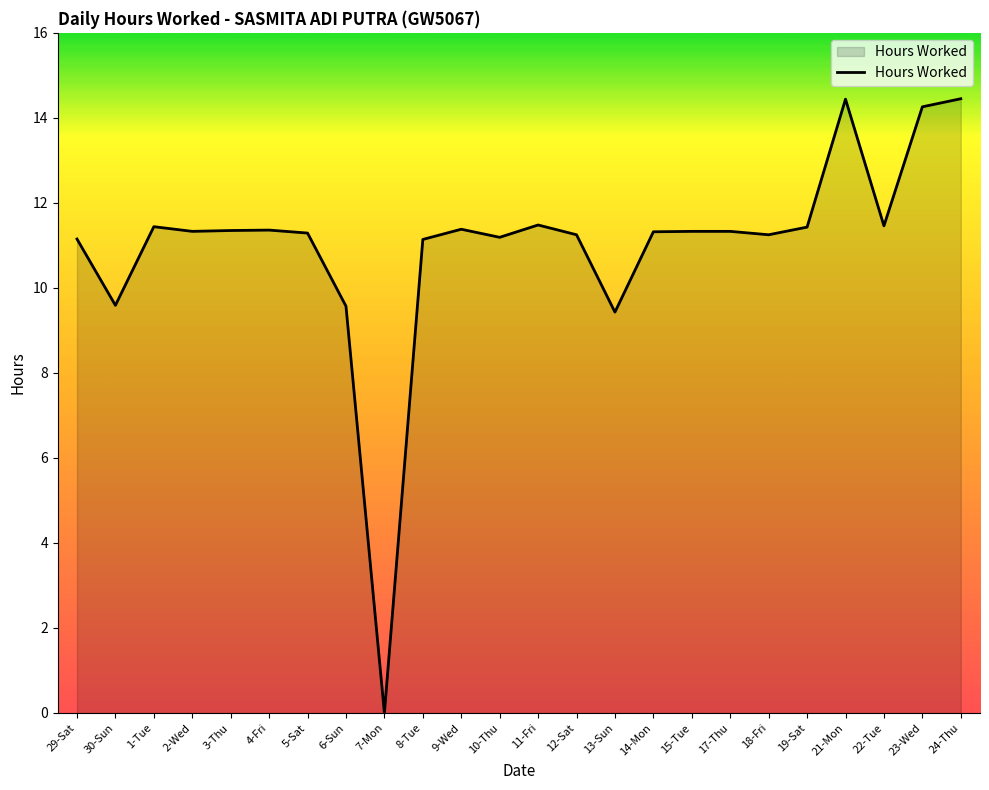

The chart shows a value of 3.6 at 22-Tue. True or false?

False